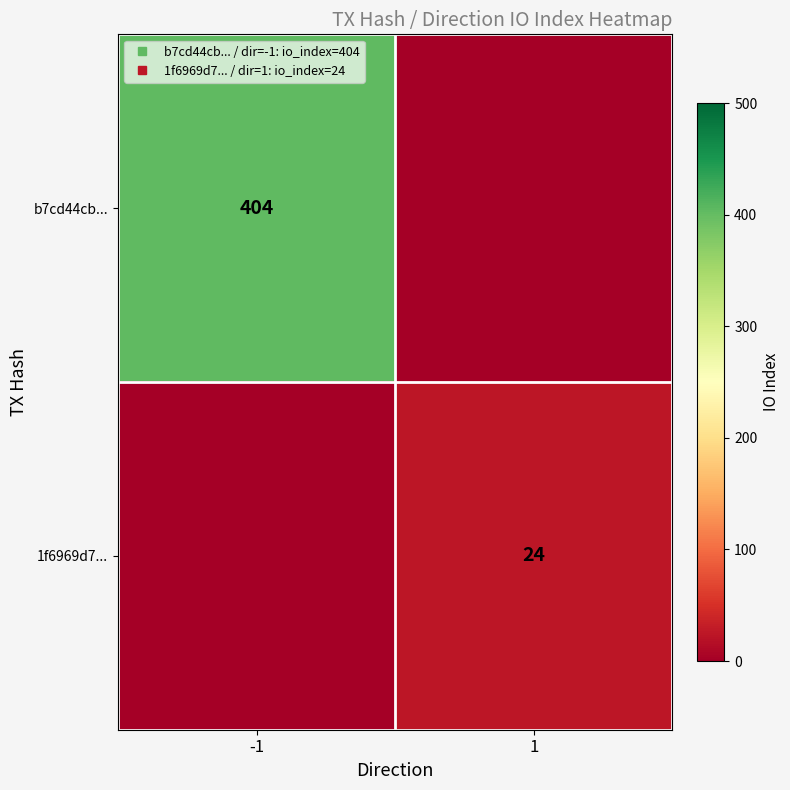

Is it true that b7cd44cb... equals 567 at -1?

False